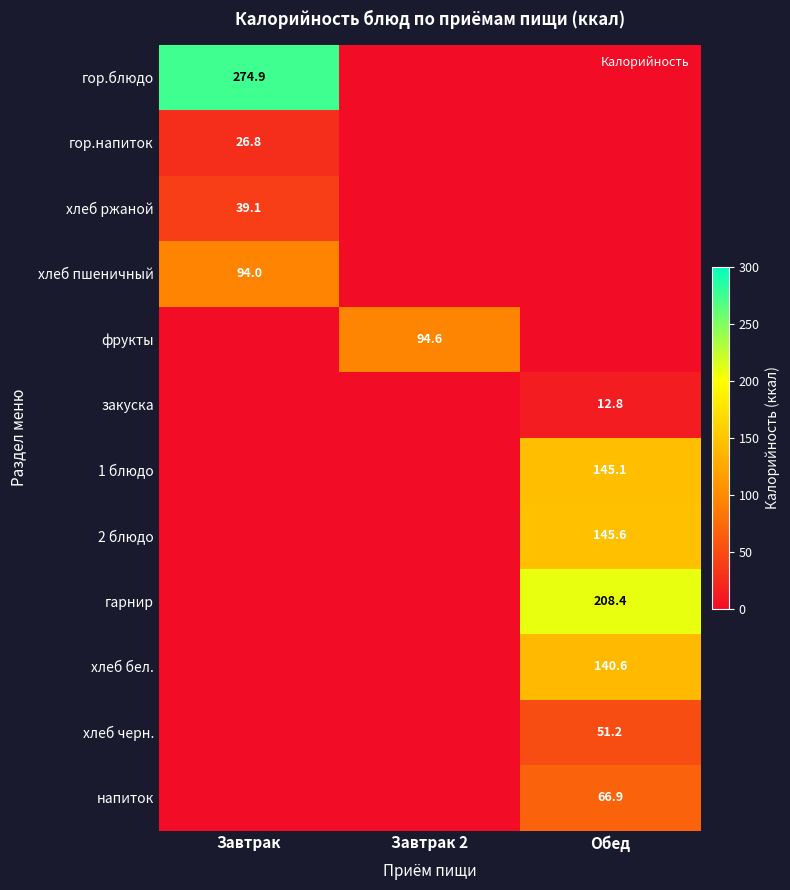

True or false: гор.блюдо has a value of 274.9 at Завтрак.

True